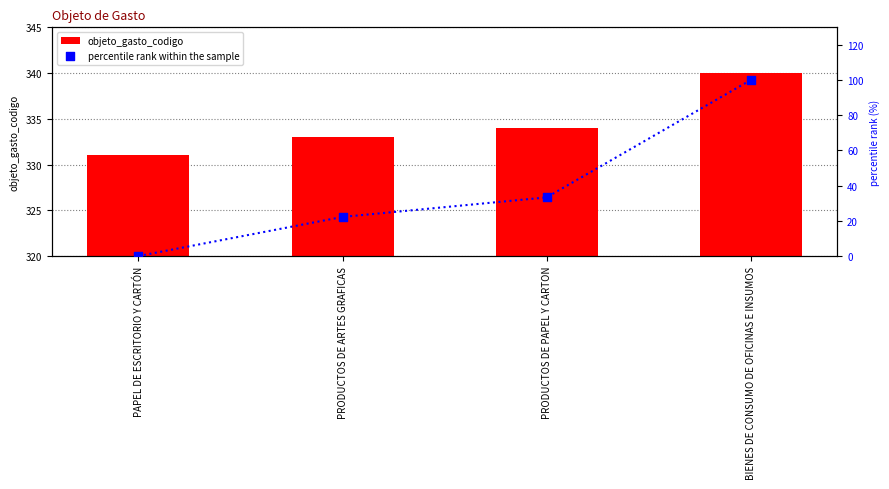

Which series has the largest Y range (max minus min)?

percentile rank within the sample